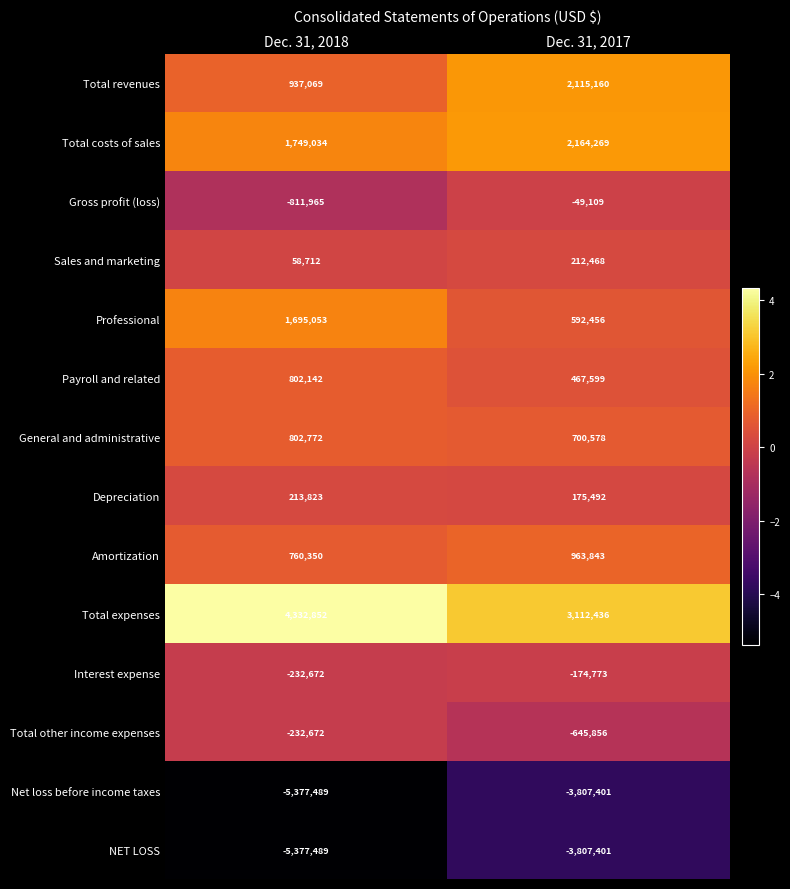

What is the sum of the Total revenues values at Dec. 31, 2017 and Dec. 31, 2018?

3052229